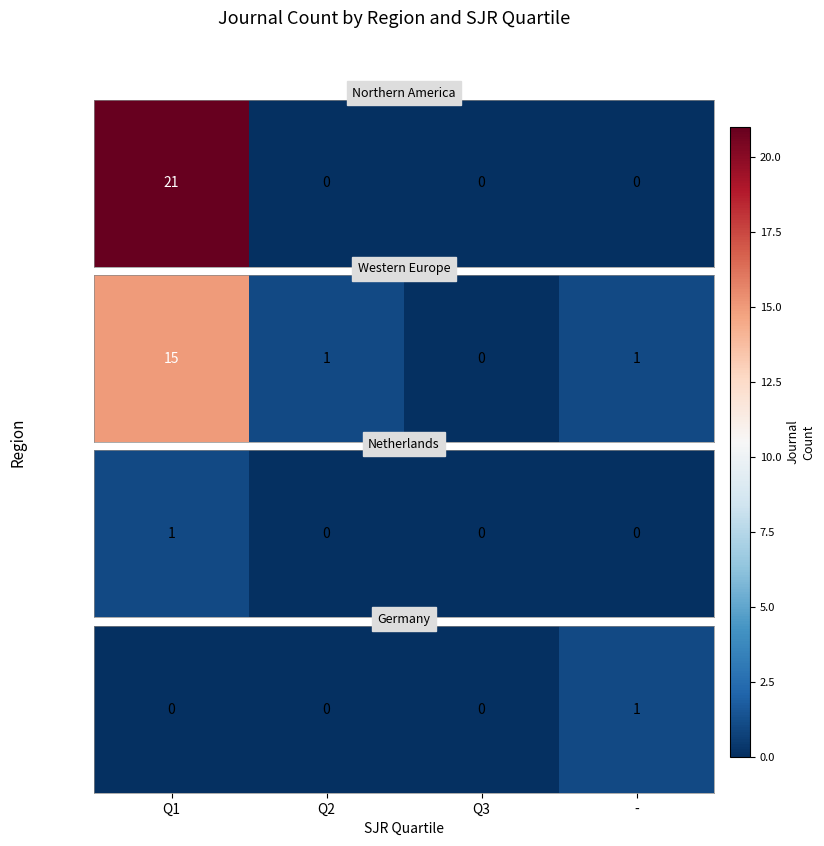

List the labels in order of value, smallest first.

Q1, Q2, Q3, -